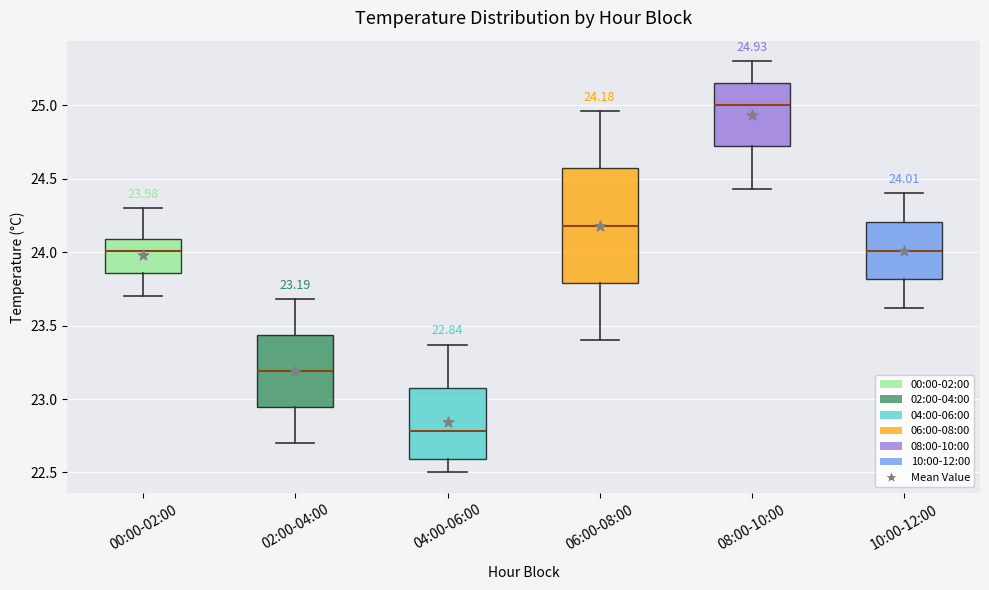

Comparing the boxes themselves (not the whiskers), which one is the tallest?

06:00-08:00